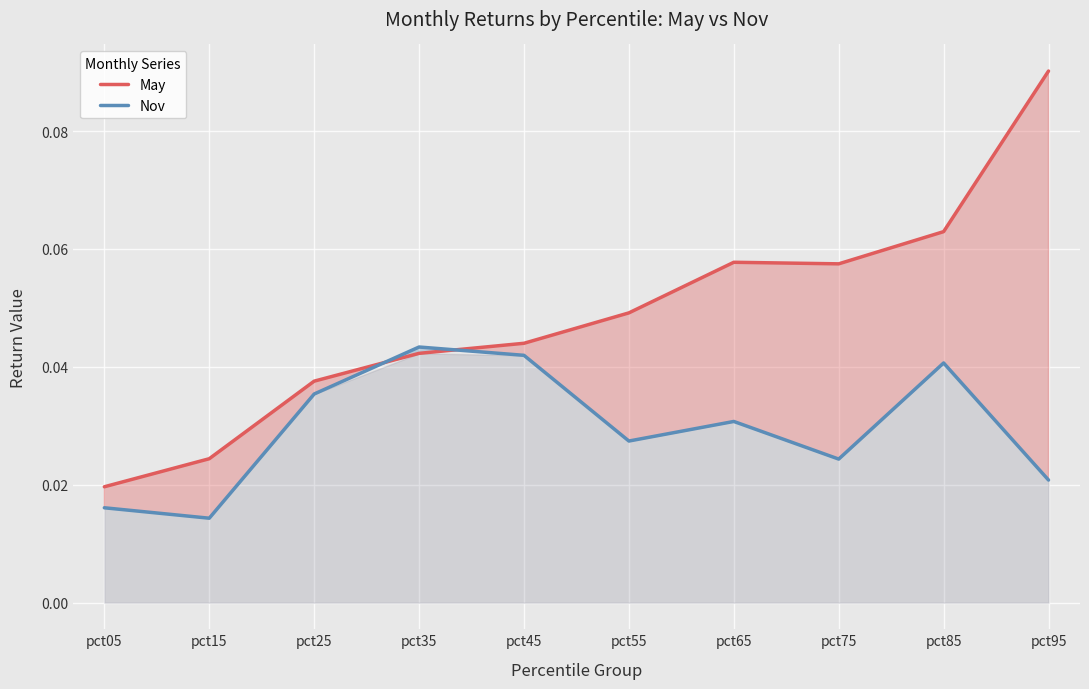

The value of May at pct75 is 0.0. True or false?

False